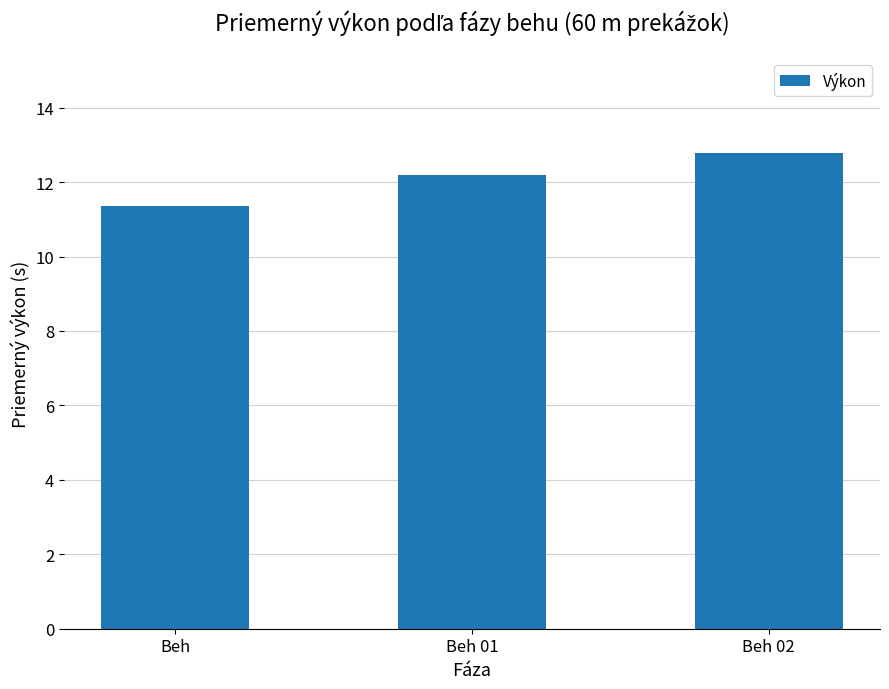

The chart shows a value of 11.4 at Beh. True or false?

True